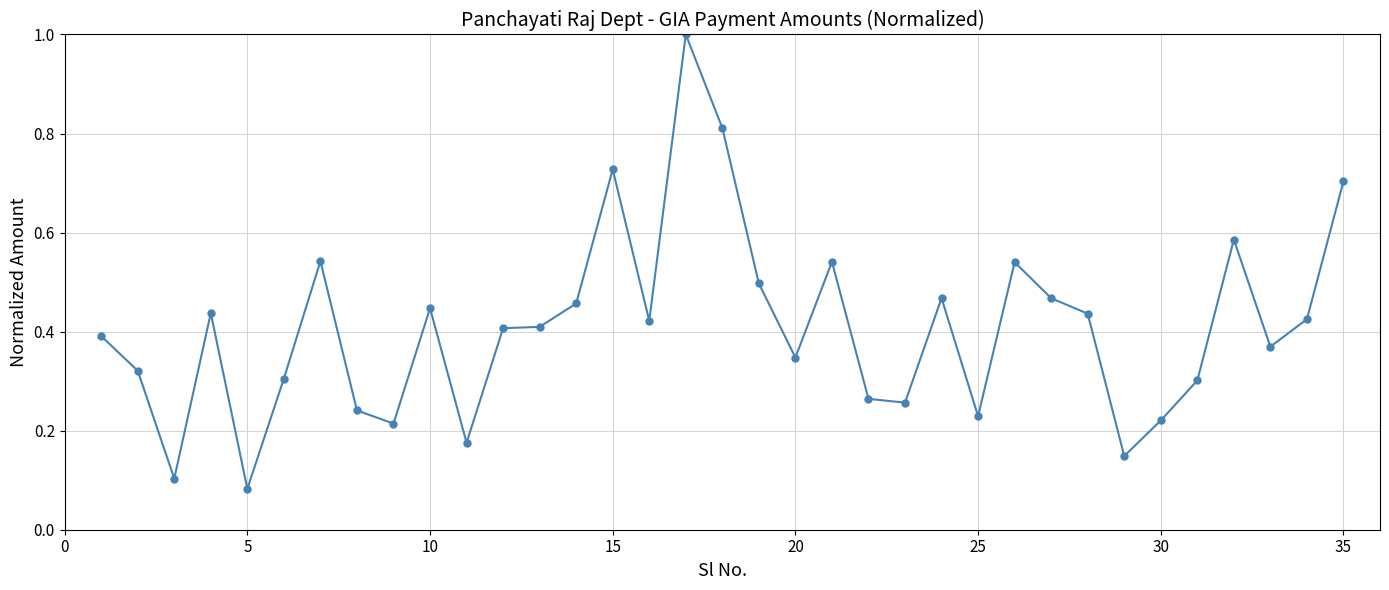

What is the greatest value displayed?

1.0